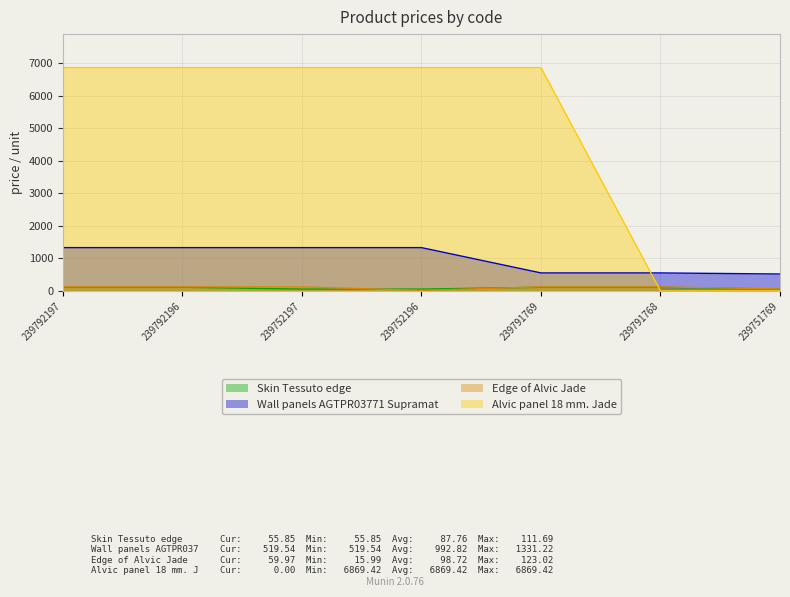

The Edge of Alvic Jade series shows 123.0 at 239792196. True or false?

True